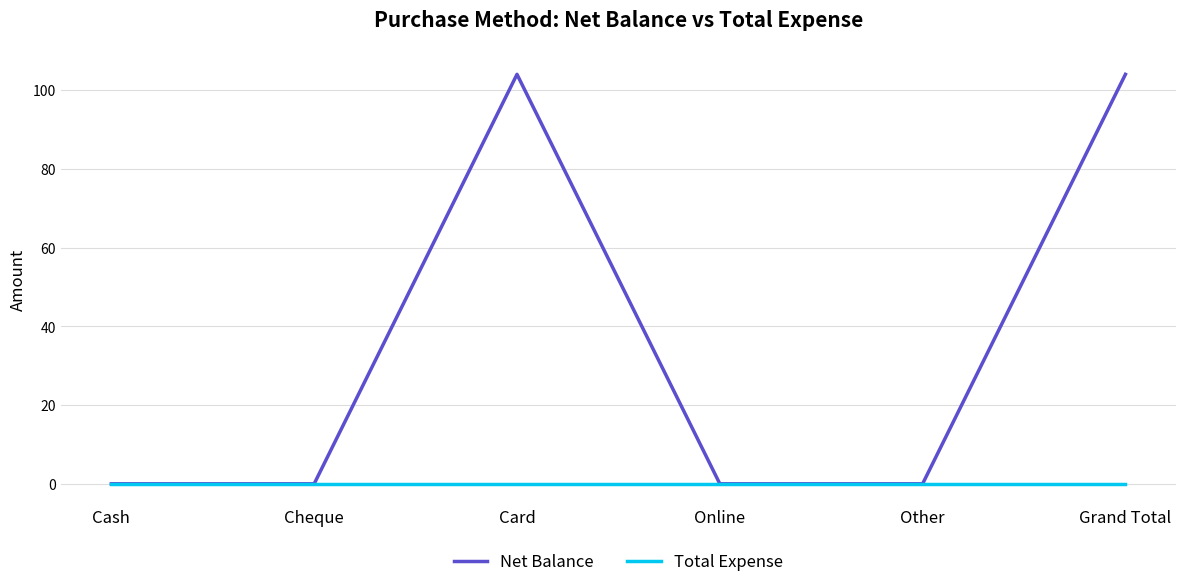

List the series in order of their peak value, lowest first.

Total Expense, Net Balance